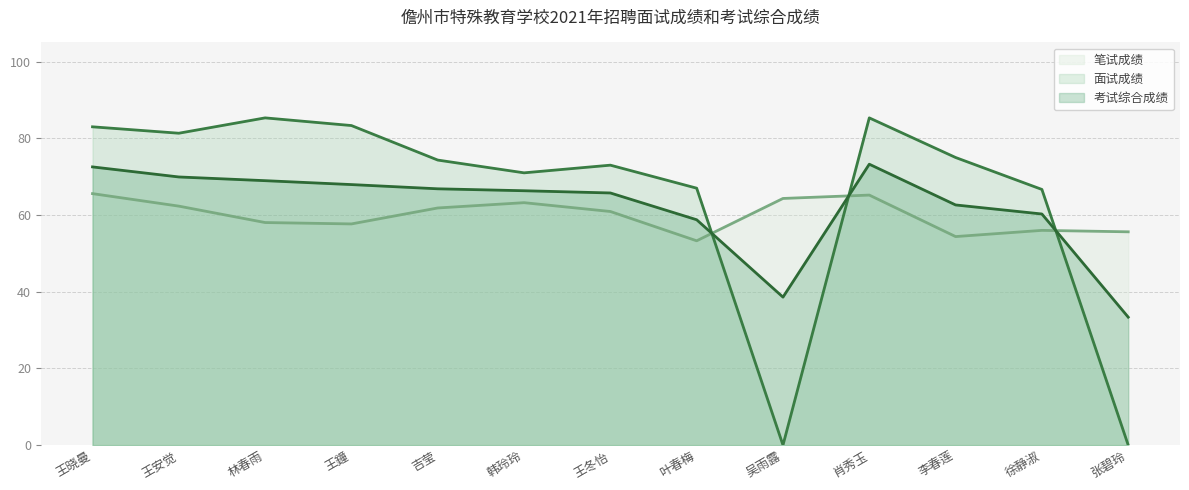

Which label corresponds to the smallest value in the chart?

吴雨露